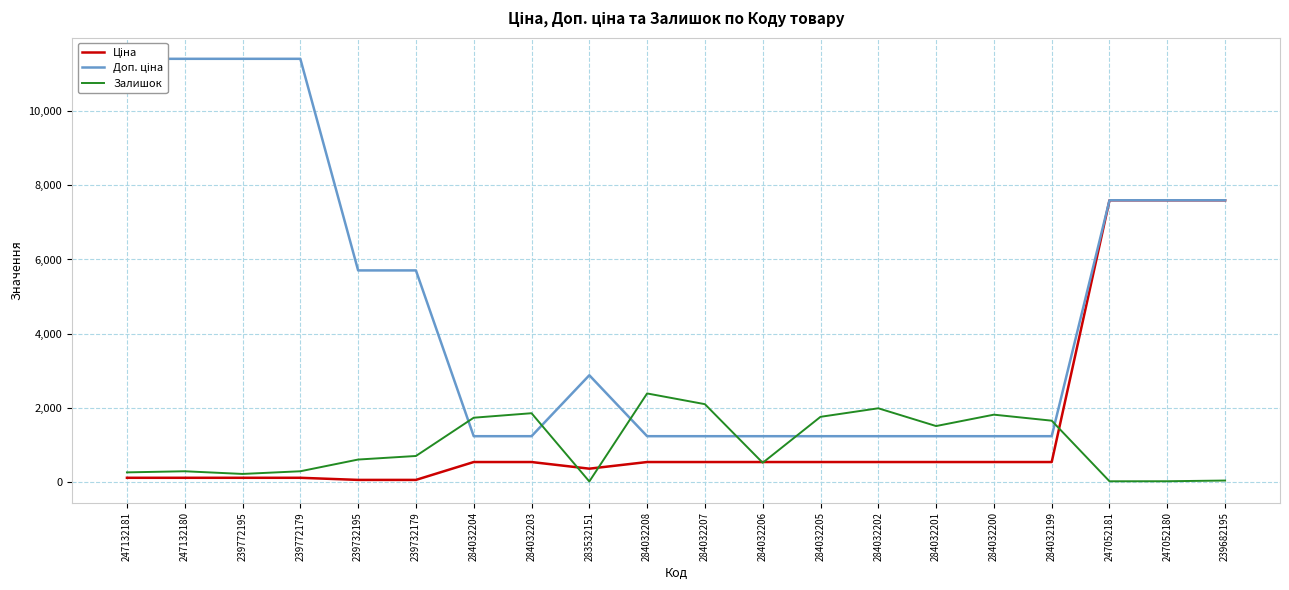

Between 239732195 and 239682195, which is larger?

239682195